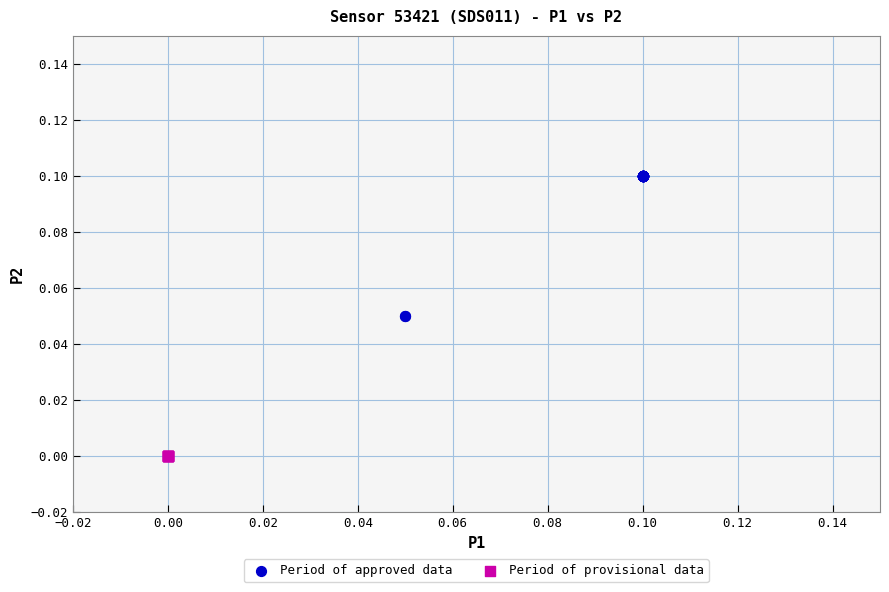

Which series reaches the minimum Y coordinate?

Period of provisional data